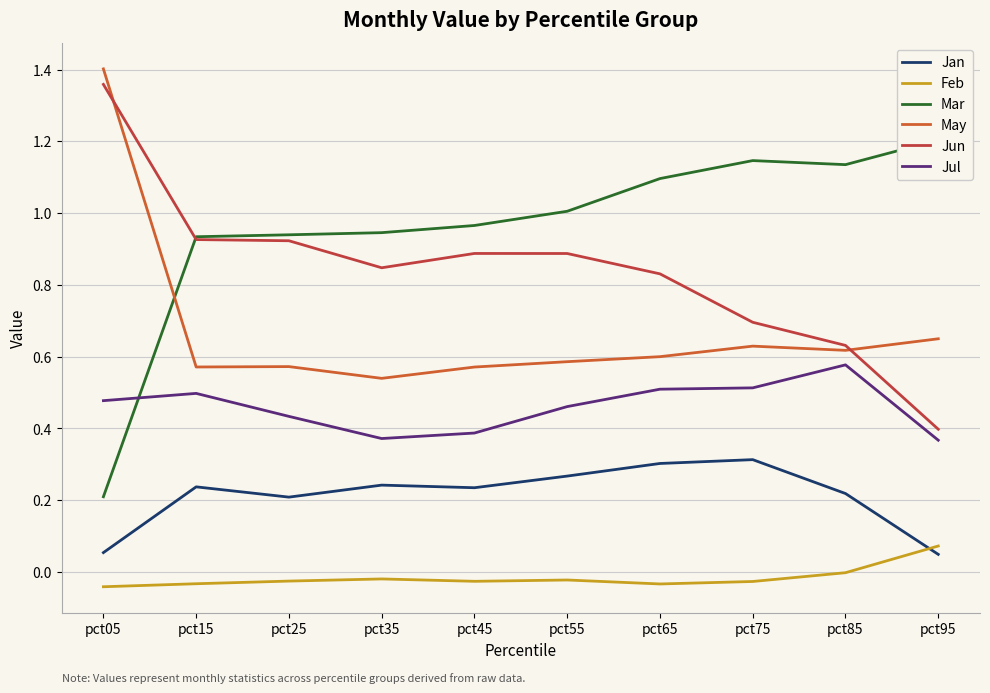

The Feb series shows -0.1 at pct05. True or false?

False